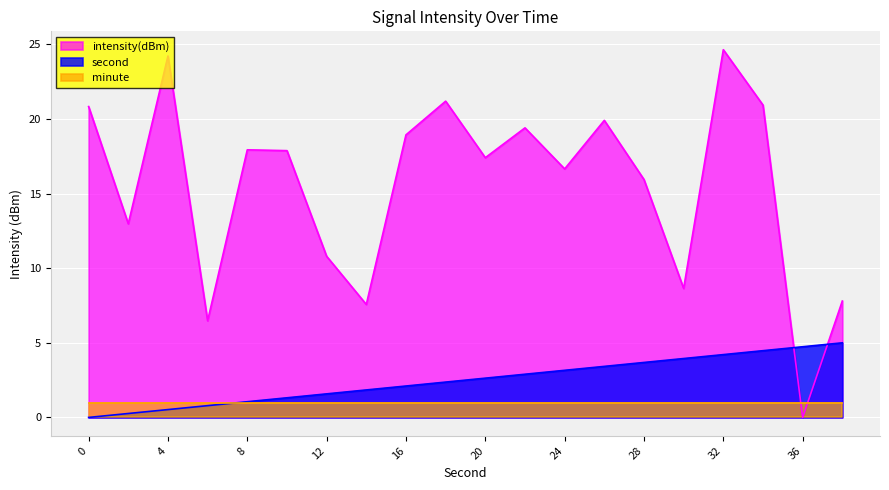

List the series in order of their peak value, highest first.

intensity(dBm), second, minute